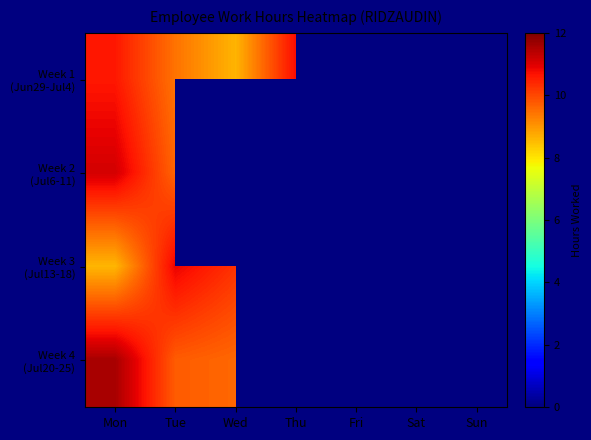

Rank the series by their maximum value, from lowest to highest.

Week 1 (Jun29-Jul4), Week 3 (Jul13-18), Week 2 (Jul6-11), Week 4 (Jul20-25)